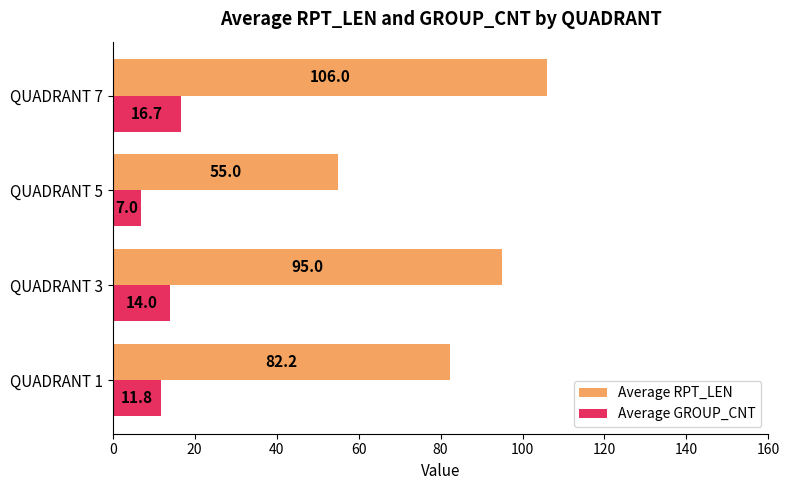

Rank the series by their average value, from lowest to highest.

Average GROUP_CNT, Average RPT_LEN